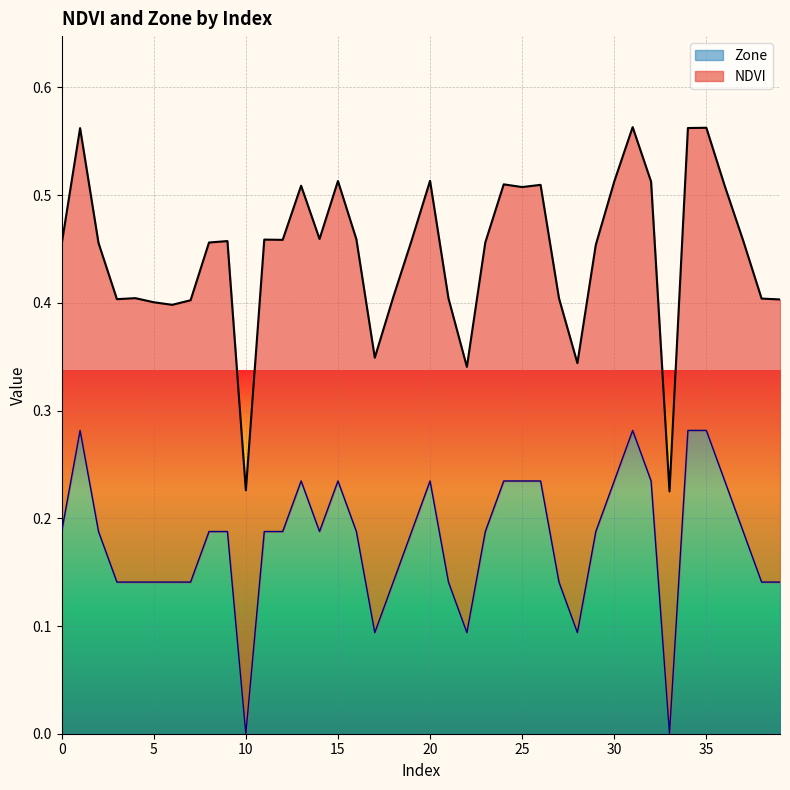

List the labels in order of value, largest first.

1, 31, 34, 35, 13, 15, 20, 24, 25, 26, 30, 32, 36, 0, 2, 8, 9, 11, 12, 14, 16, 19, 23, 29, 37, 3, 4, 5, 6, 7, 18, 21, 27, 38, 39, 17, 22, 28, 10, 33